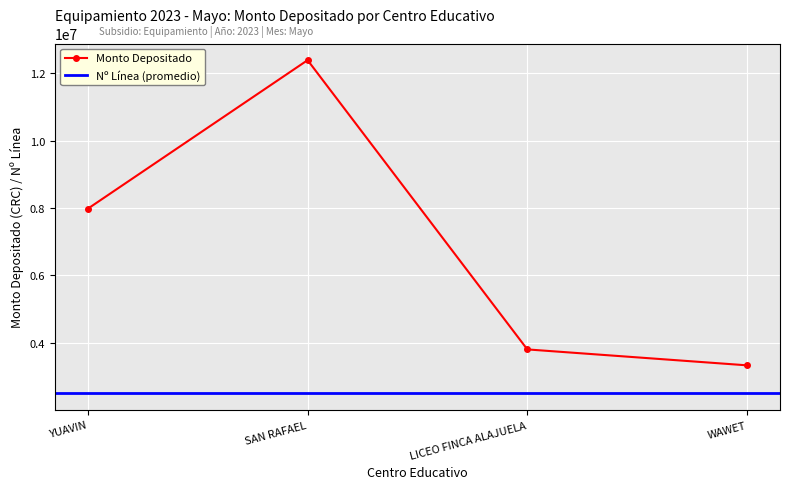

What is the smallest value displayed?

3332276.7